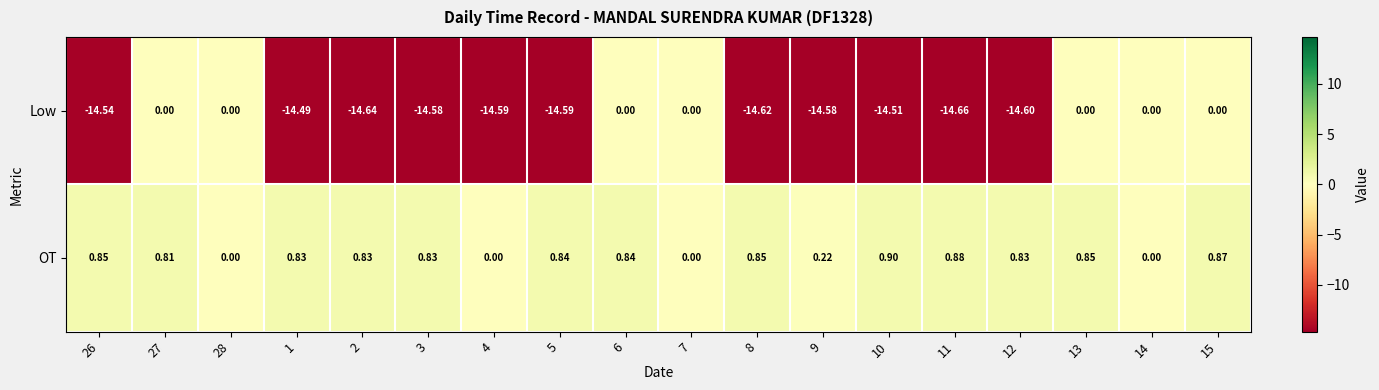

Between 26 and 3, which series saw the biggest shift?

Low